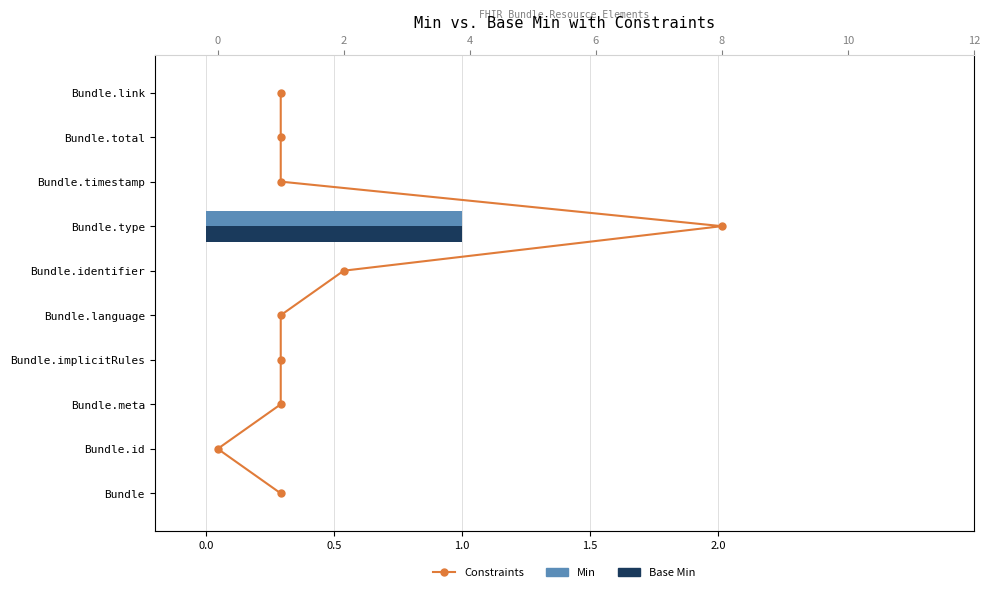

Is the value of Base Min at Bundle.timestamp greater than the value of Min at Bundle.id?

No